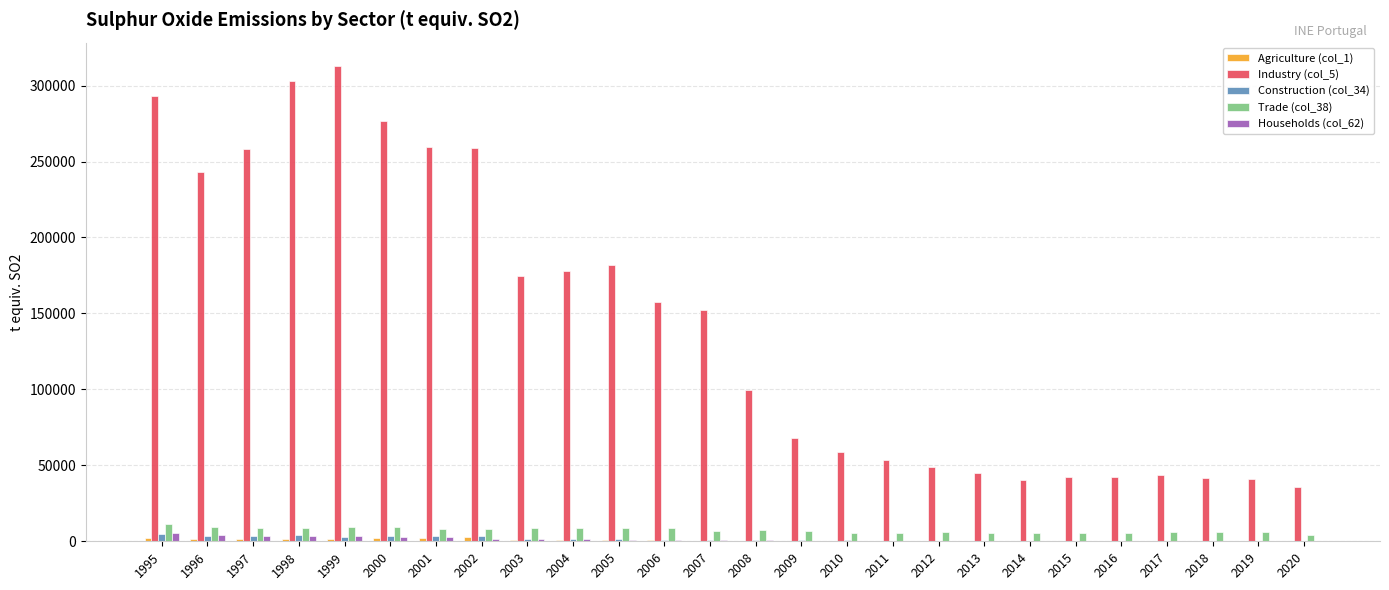

Which series has the widest spread of values?

Industry (col_5)